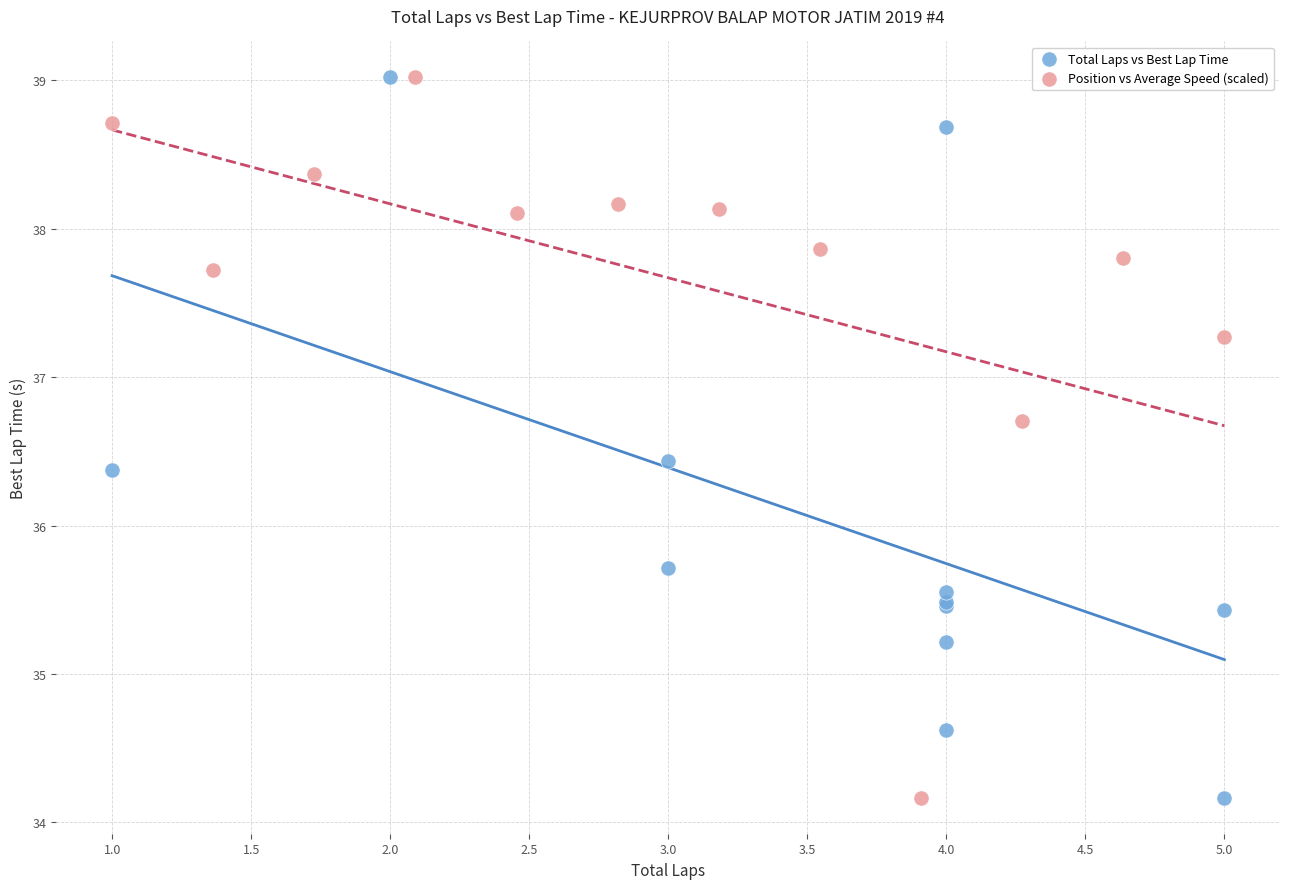

What are all the series names shown in the legend?

Total Laps vs Best Lap Time, Position vs Average Speed (scaled)